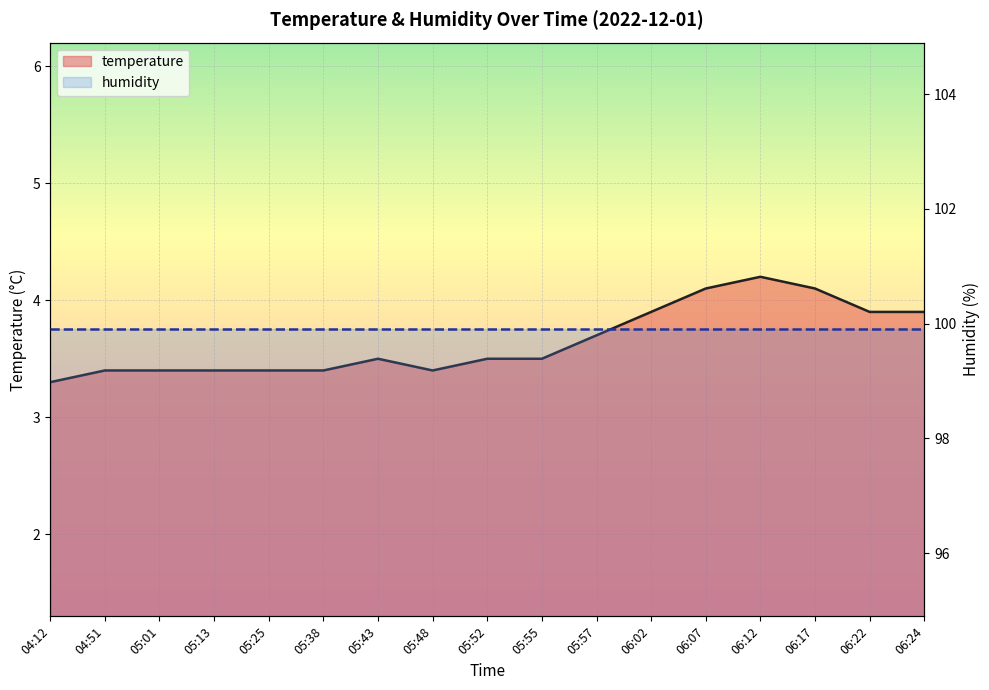

Where is the data nearest to the value 3?

04:12